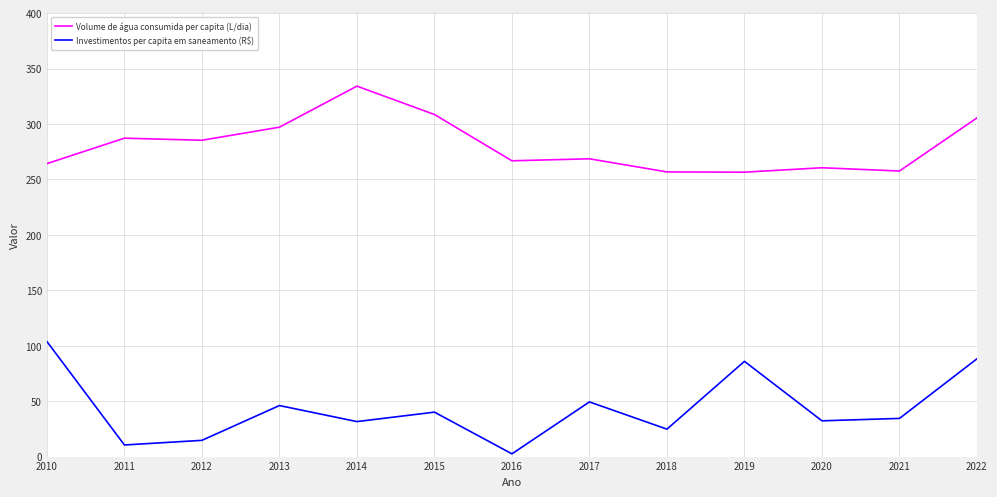

True or false: Investimentos per capita em saneamento (R$) and Volume de água consumida per capita (L/dia) intersect in this chart.

False